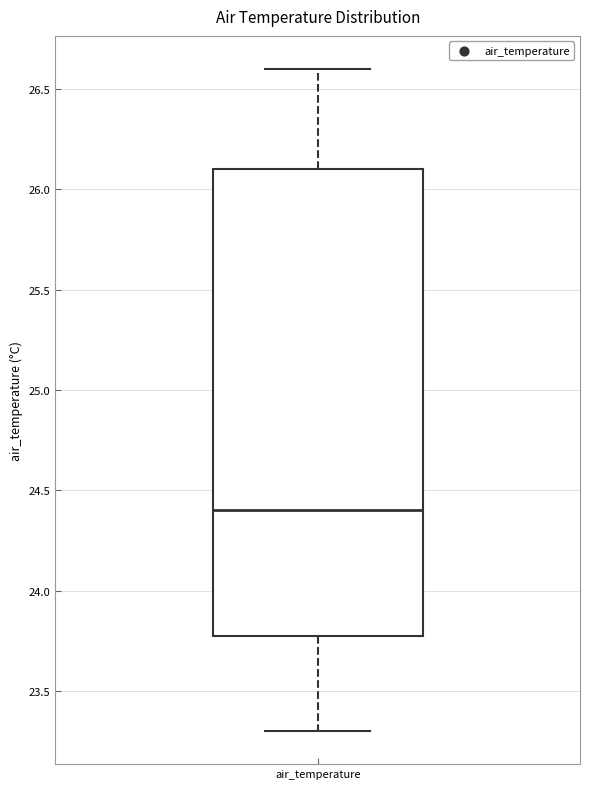

Where does the lower whisker of the box for air_temperature end on the y-axis? The values are not printed on the chart, so give them approximately, as read against the axis.

23.3